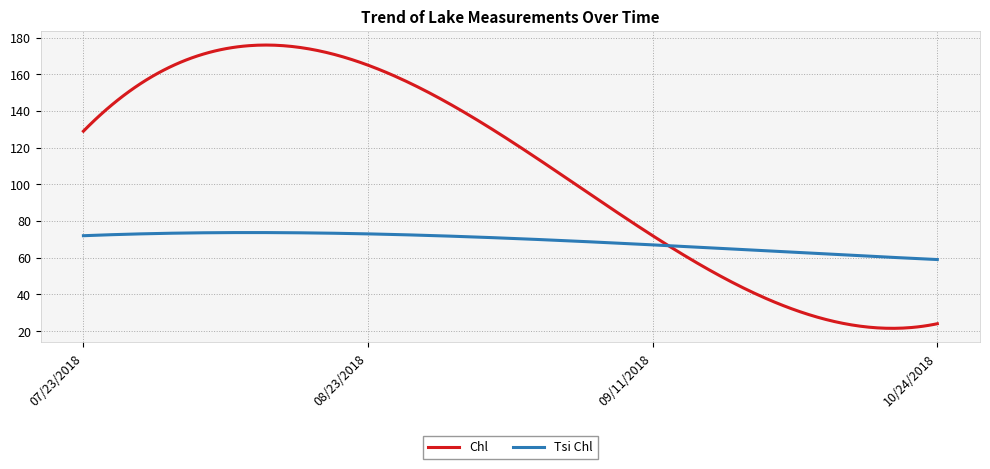

Which series ends up on top after the final intersection of Tsi Chl and Chl?

Tsi Chl